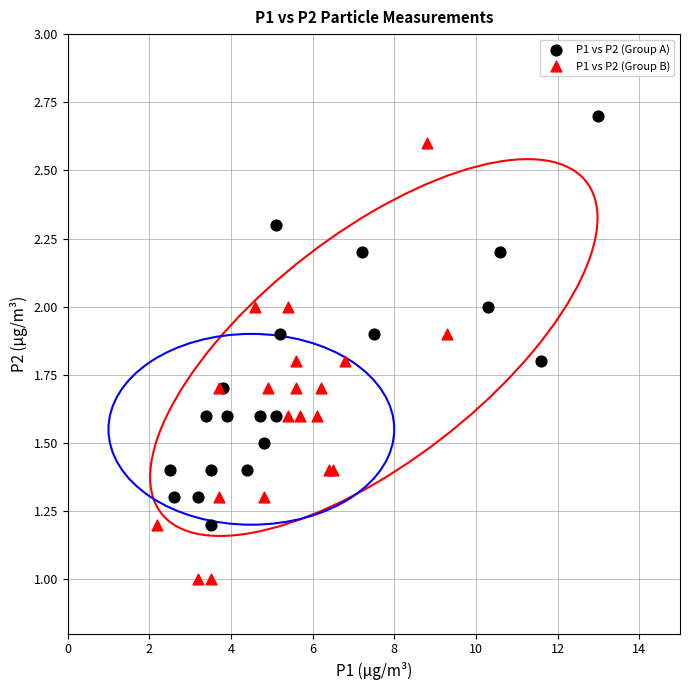

Which series reaches the minimum Y coordinate?

P1 vs P2 (Group B)